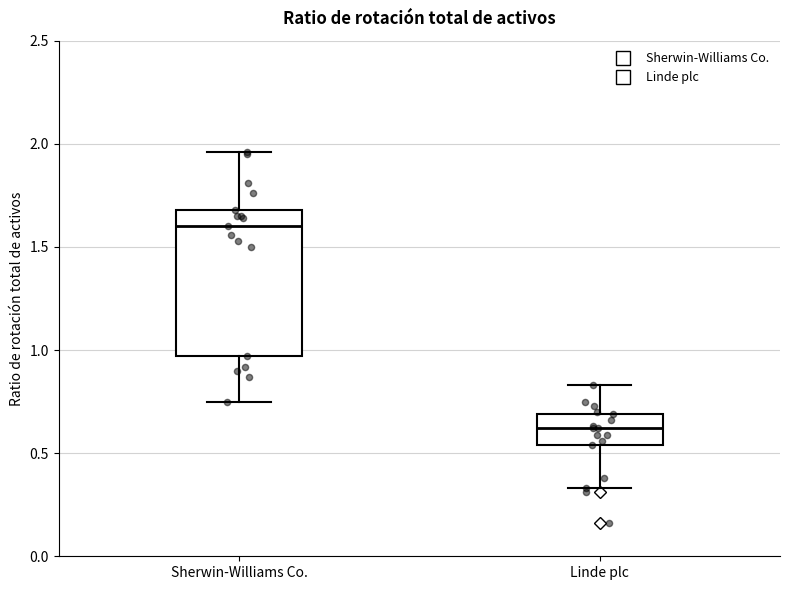

Reading left to right, transcribe this box plot: for each box, give where its median line is, the range the box spans, and where its two whiskers end, as read against the y-axis. The values are not printed on the chart, so give them approximately, as read against the axis.

Sherwin-Williams Co.: median 1.60, box 0.95 to 1.70, whiskers 0.75 to 1.95
Linde plc: median 0.60, box 0.55 to 0.70, whiskers 0.35 to 0.85